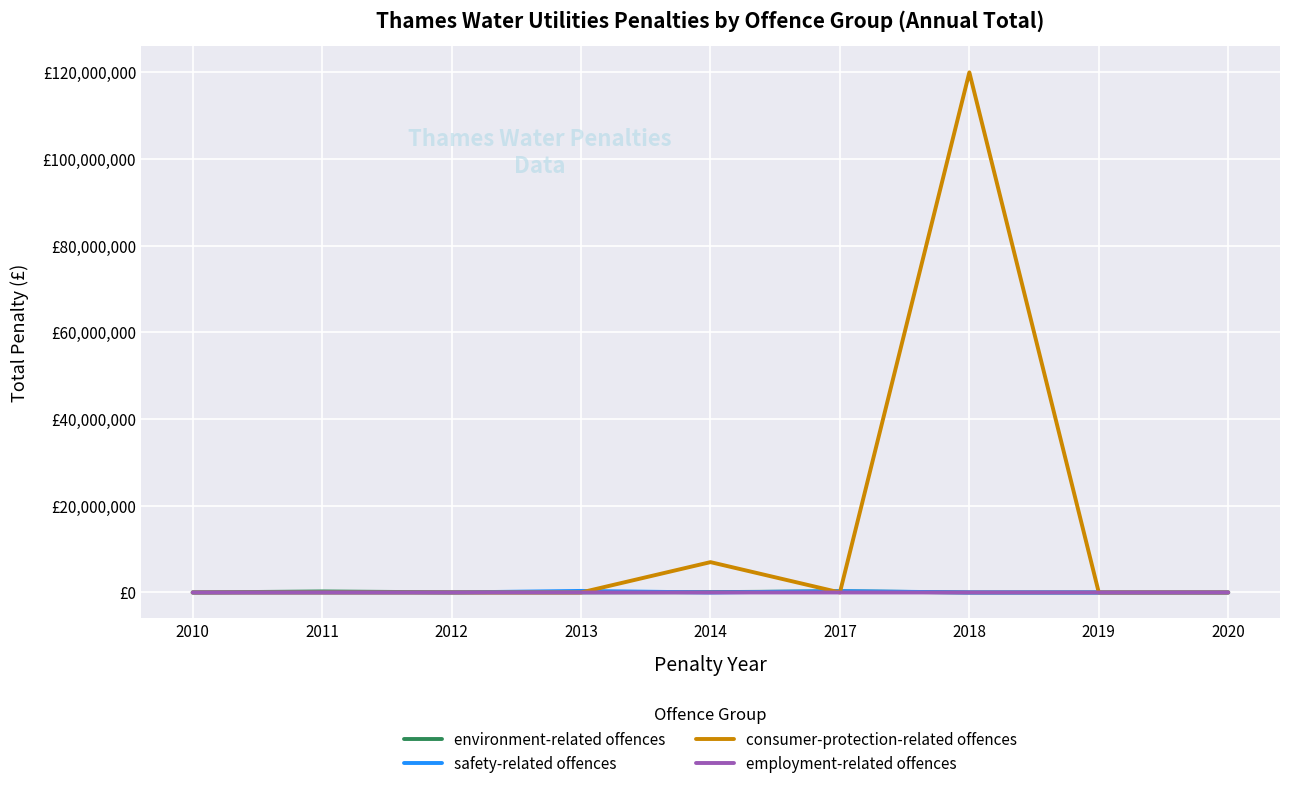

Is the value of safety-related offences at 2014 greater than the value of consumer-protection-related offences at 2017?

No